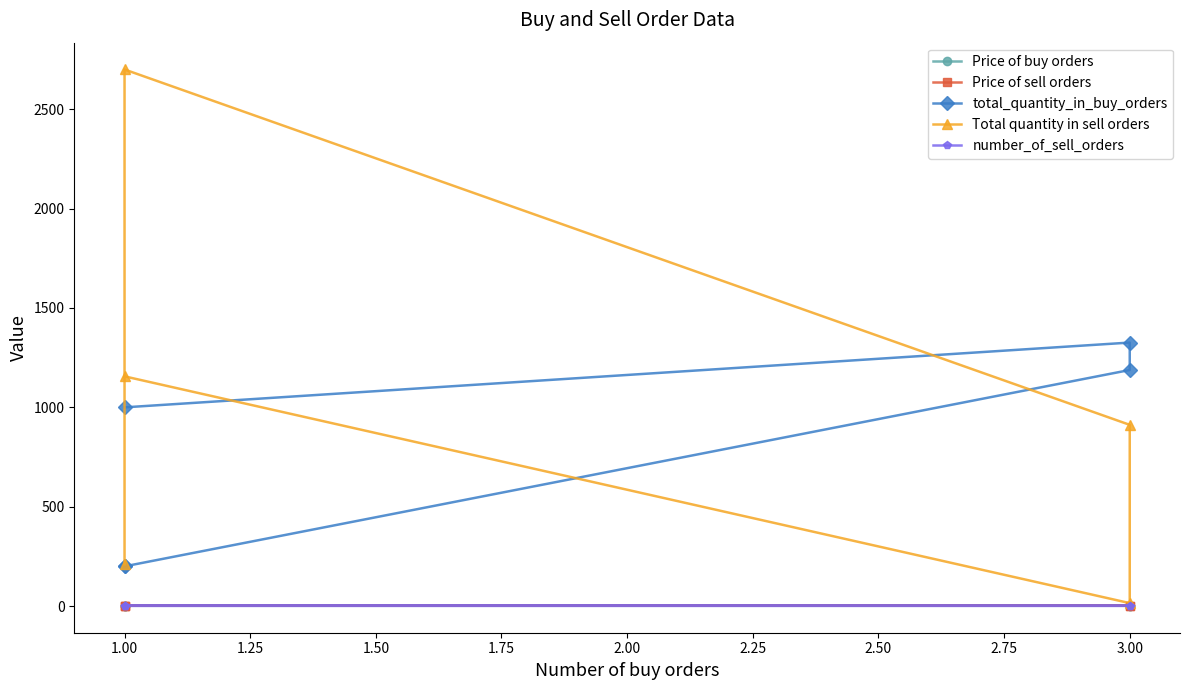

Reading left to right, list all the values displayed in this chart.

Price of buy orders: 2.0	2.0	2.0	2.0	2.0
Price of sell orders: 2.1	2.1	2.1	2.1	2.1
total_quantity_in_buy_orders: 1000.0	1326.0	1188.0	200.0	200.0
Total quantity in sell orders: 1156.0	15.0	912.0	2700.0	211.0
number_of_sell_orders: 1.0	1.0	2.0	3.0	2.0